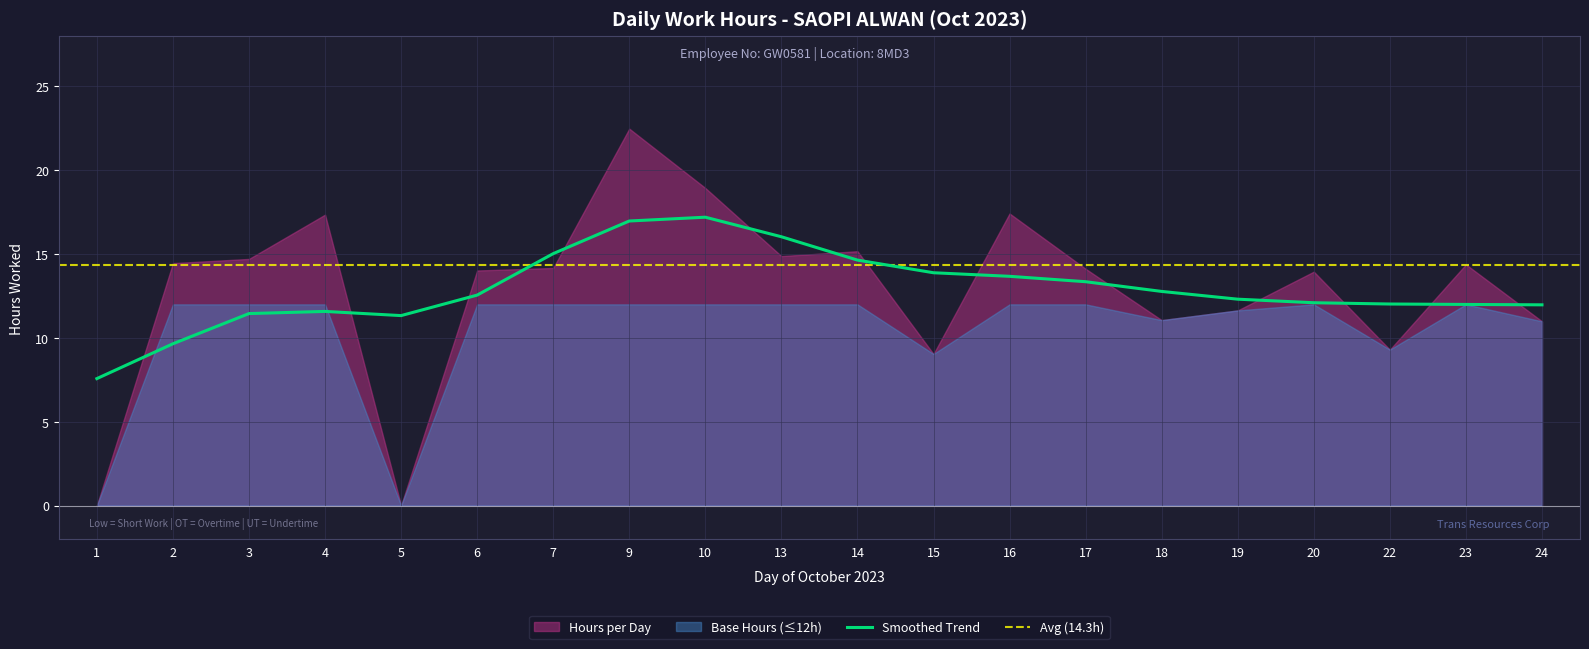

What is the value of the 16th point from the left?

11.6